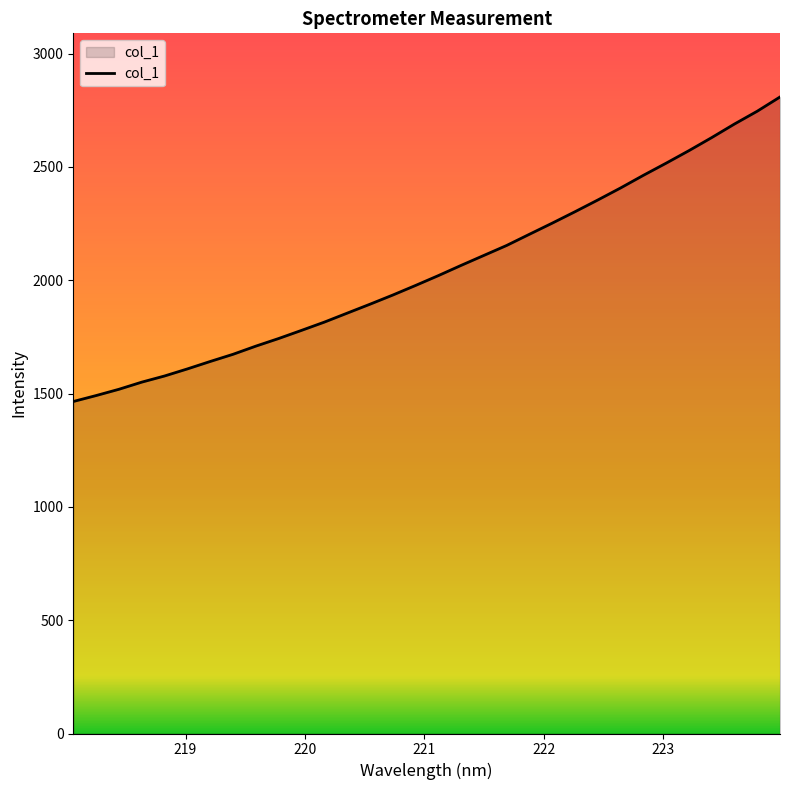

What is the greatest value displayed?

2808.9